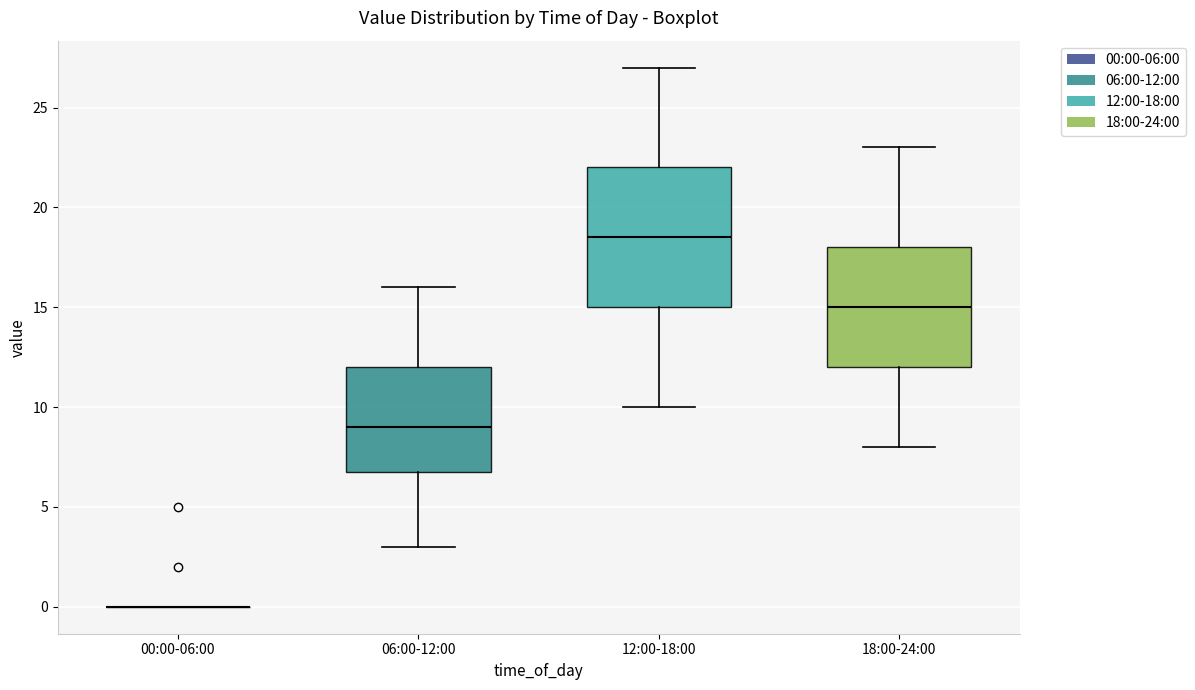

Comparing the boxes themselves (not the whiskers), which one is the tallest?

12:00-18:00